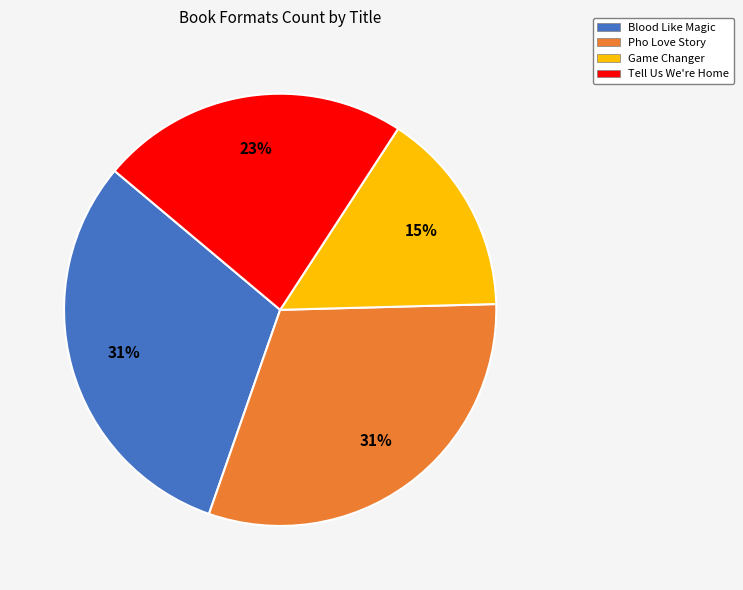

The Blood Like Magic slice represents 31% of the pie. True or false?

True